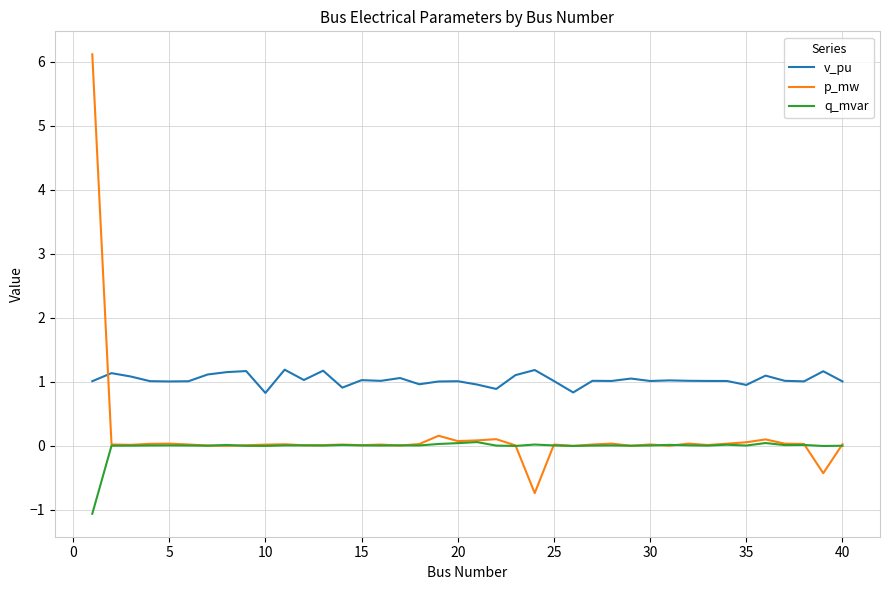

Rank the series by their maximum value, from lowest to highest.

q_mvar, v_pu, p_mw